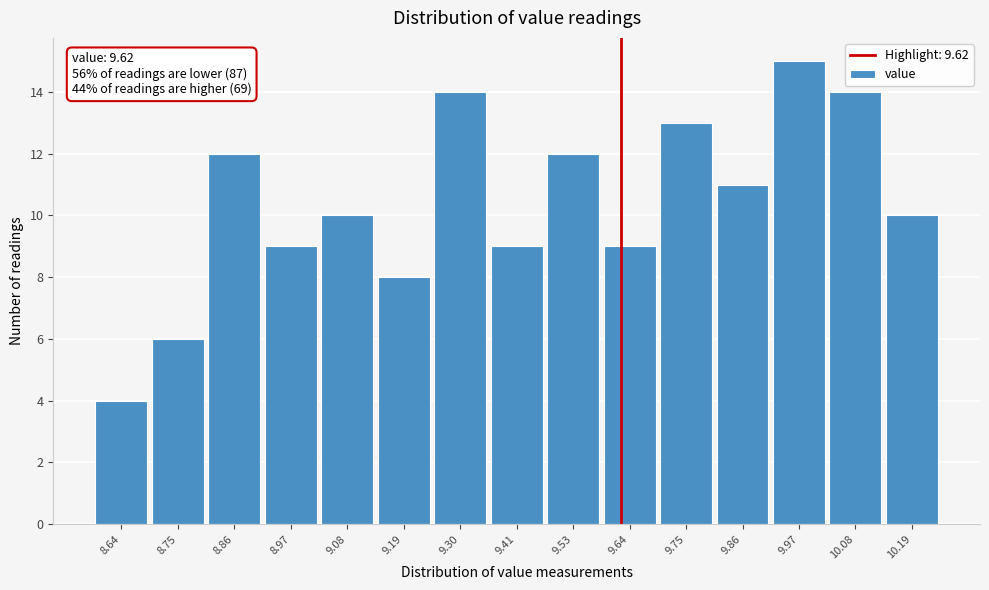

Which range on the x-axis has the tallest bar?

9.92 to 10.02